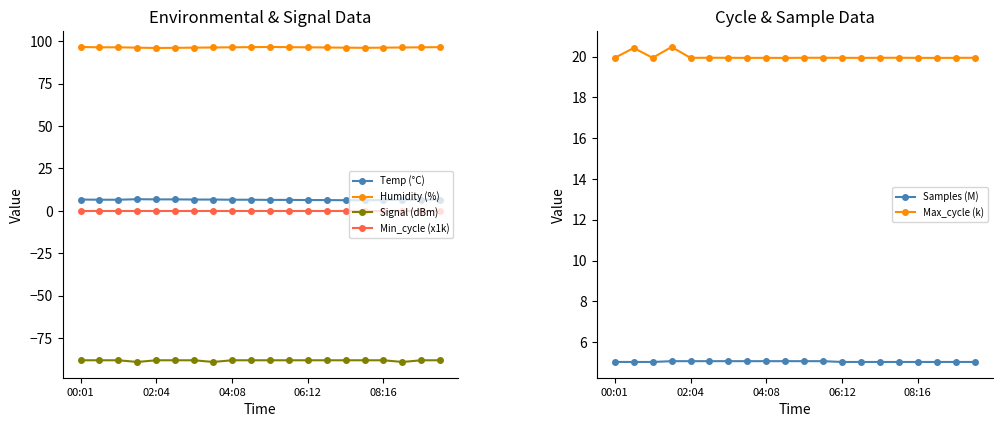

True or false: Min_cycle (x1k) has more than 0 interior local peaks.

False